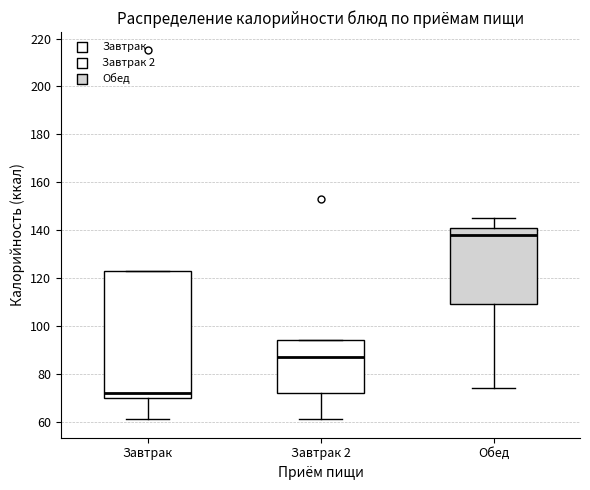

Reading left to right, read every box against the y-axis: the position of its median line, the range the box covers, and the ends of its whiskers. The values are not printed on the chart, so give them approximately, as read against the axis.

Завтрак: median 72, box 70 to 124, whiskers 62 to 124
Завтрак 2: median 88, box 72 to 94, whiskers 62 to 94
Обед: median 138, box 110 to 142, whiskers 74 to 146